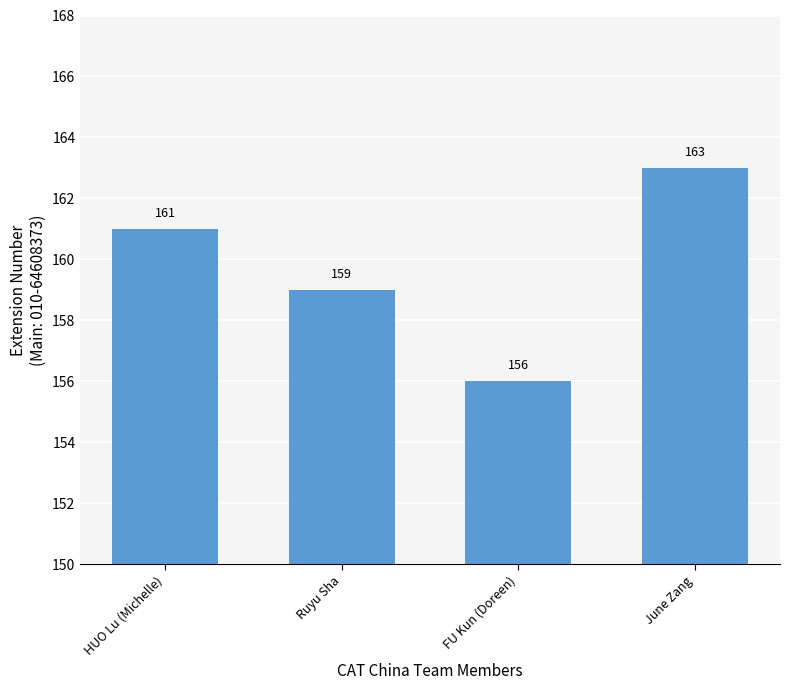

Does the chart contain any negative values?

No